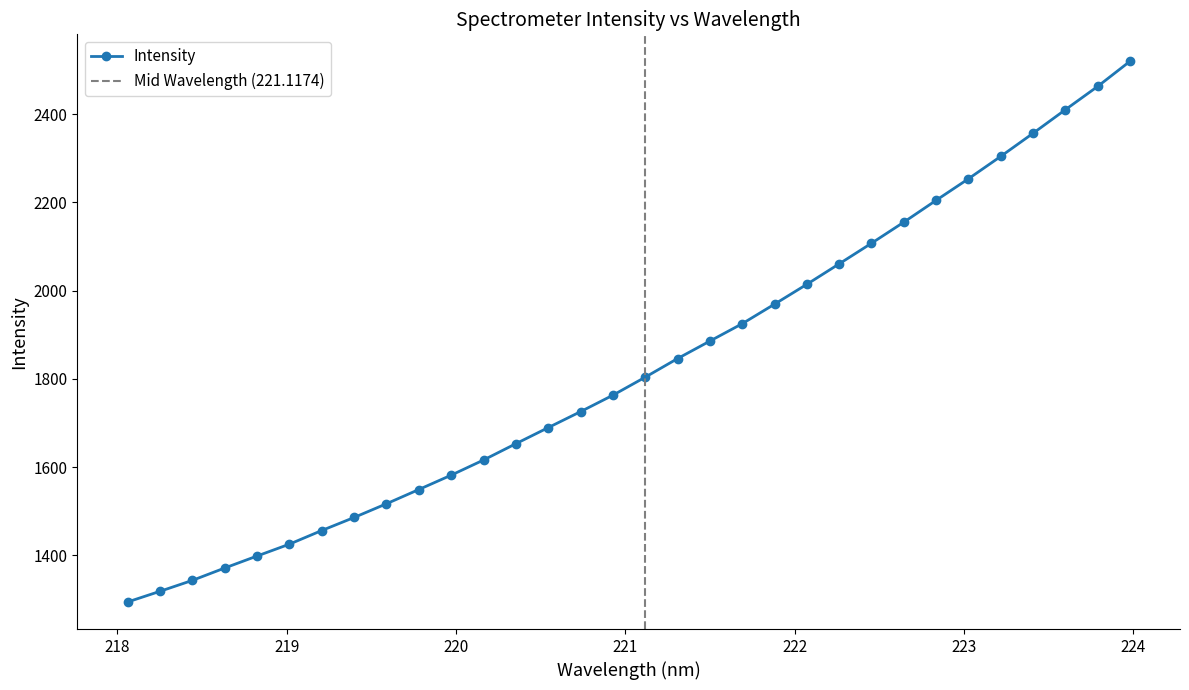

The chart shows a value of 1549.3 at 219.7801. True or false?

True